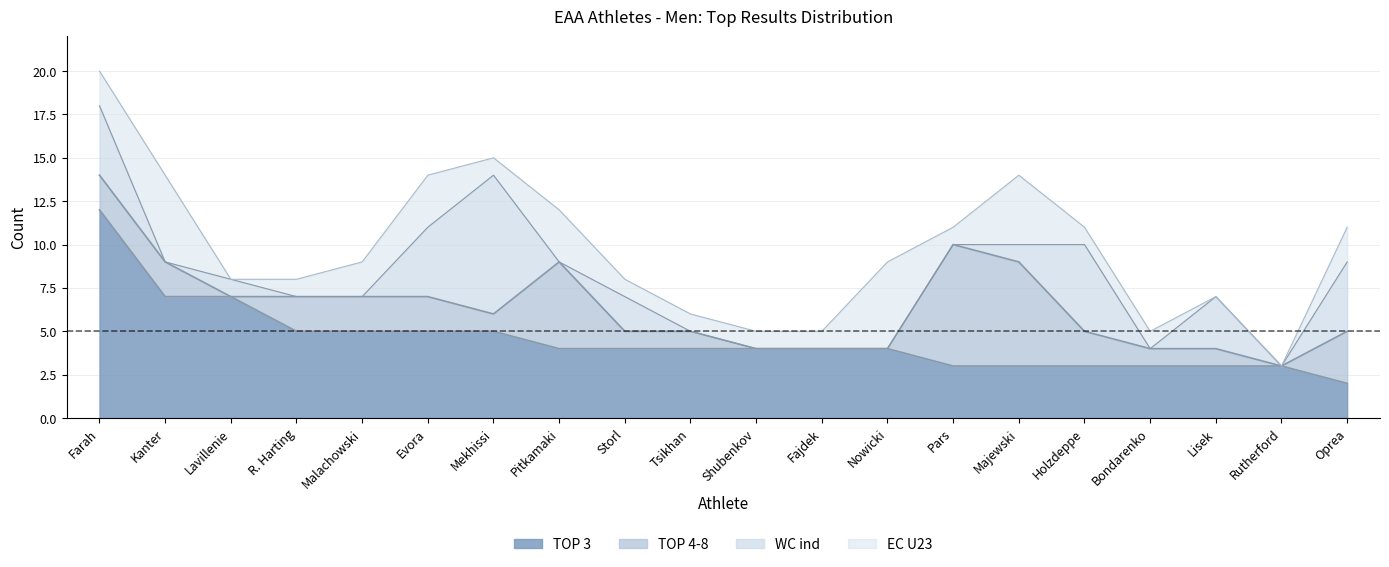

Reading left to right, list all the values displayed in this chart.

TOP 3: 12	7	7	5	5	5	5	4	4	4	4	4	4	3	3	3	3	3	3	2
TOP 4-8: 2	2	0	2	2	2	1	5	1	1	0	0	0	7	6	2	1	1	0	3
WC ind: 4	0	1	0	0	4	8	0	2	0	0	0	0	0	1	5	0	3	0	4
EC U23: 2	5	0	1	2	3	1	3	1	1	1	1	5	1	4	1	1	0	0	2